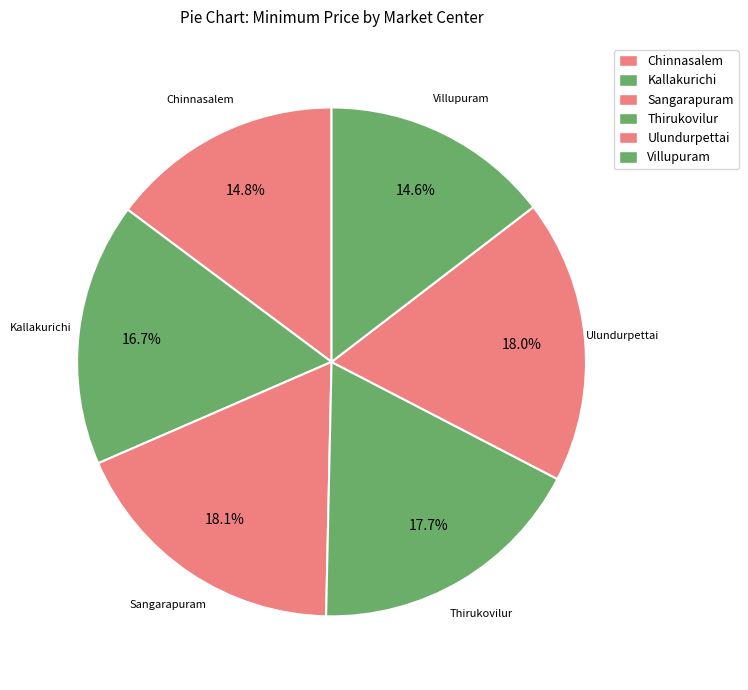

Approximately how many times larger is the value at Villupuram compared to Ulundurpettai?

0.8